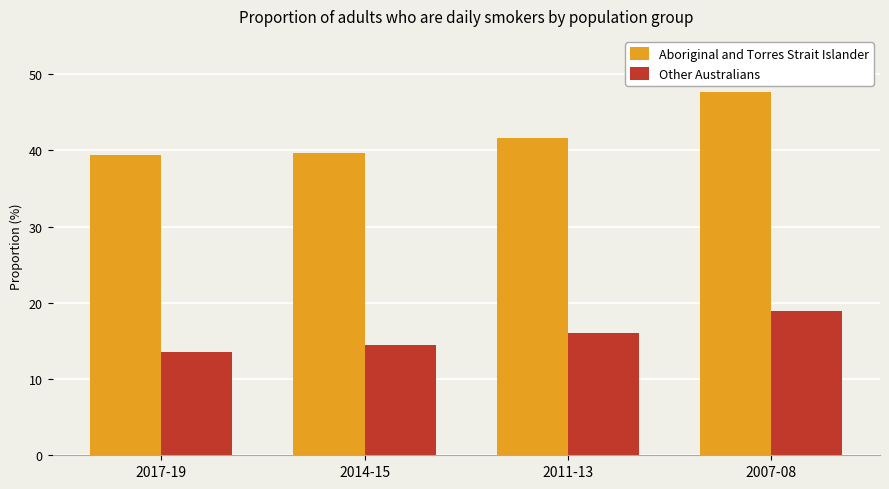

List the series in order of their peak value, lowest first.

Other Australians, Aboriginal and Torres Strait Islander